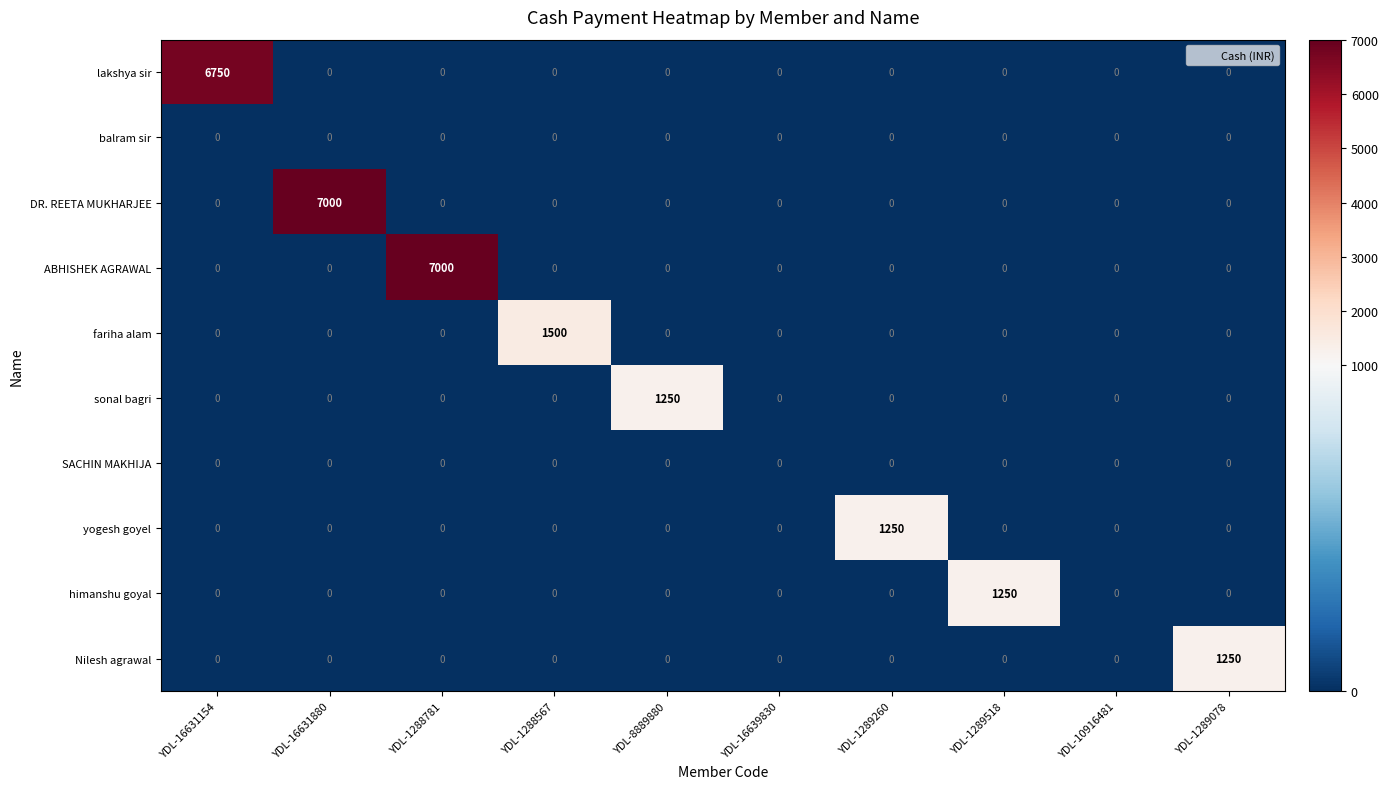

What is the difference between the highest and lowest values at YDL-1288567?

1500